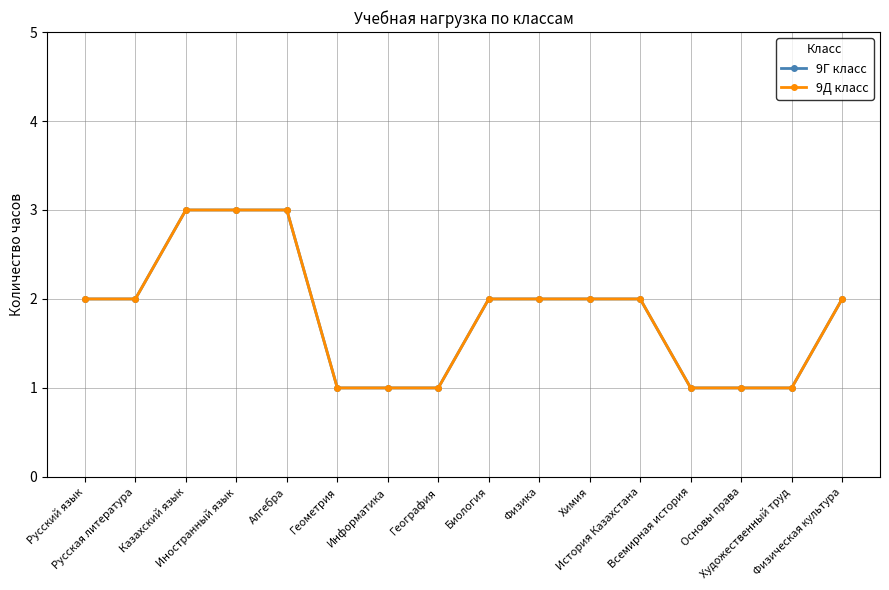

Which label corresponds to the smallest value in the chart?

Геометрия